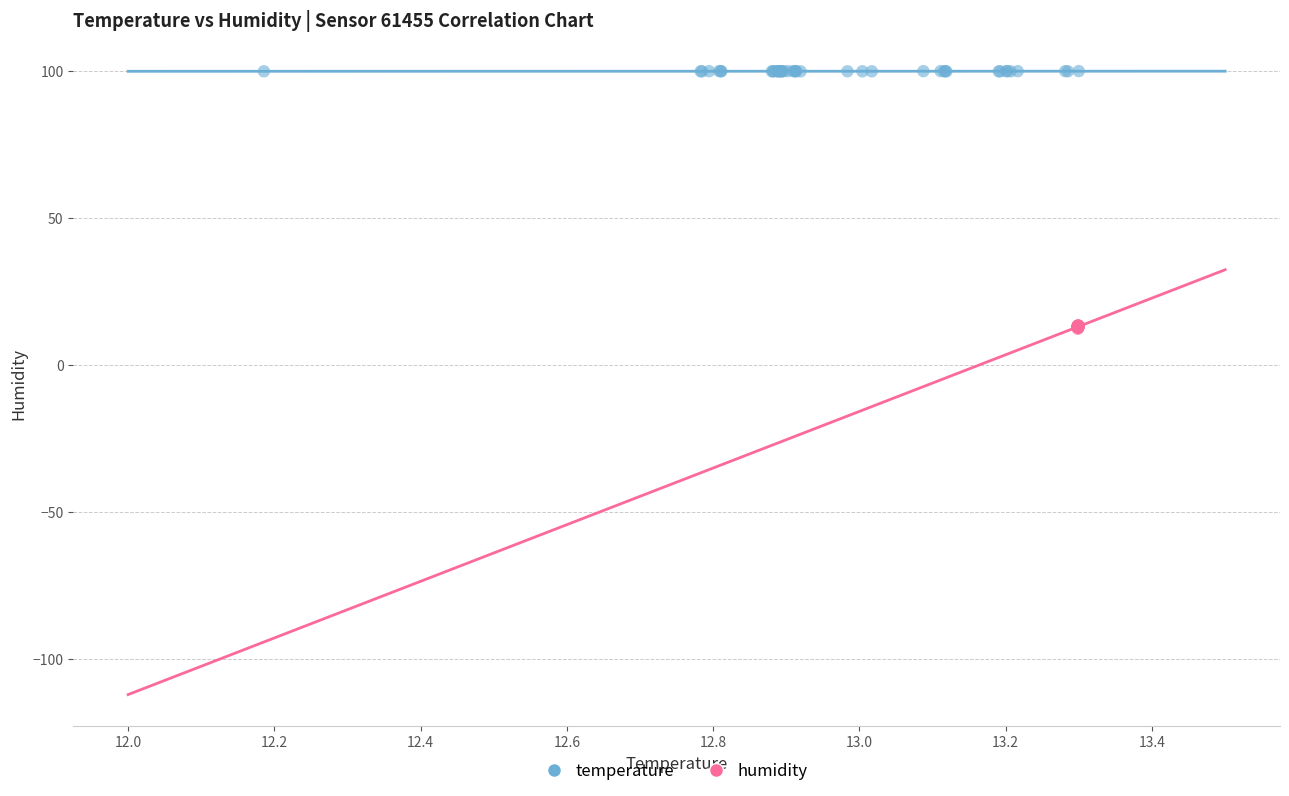

Which series contains the highest Y value?

temperature